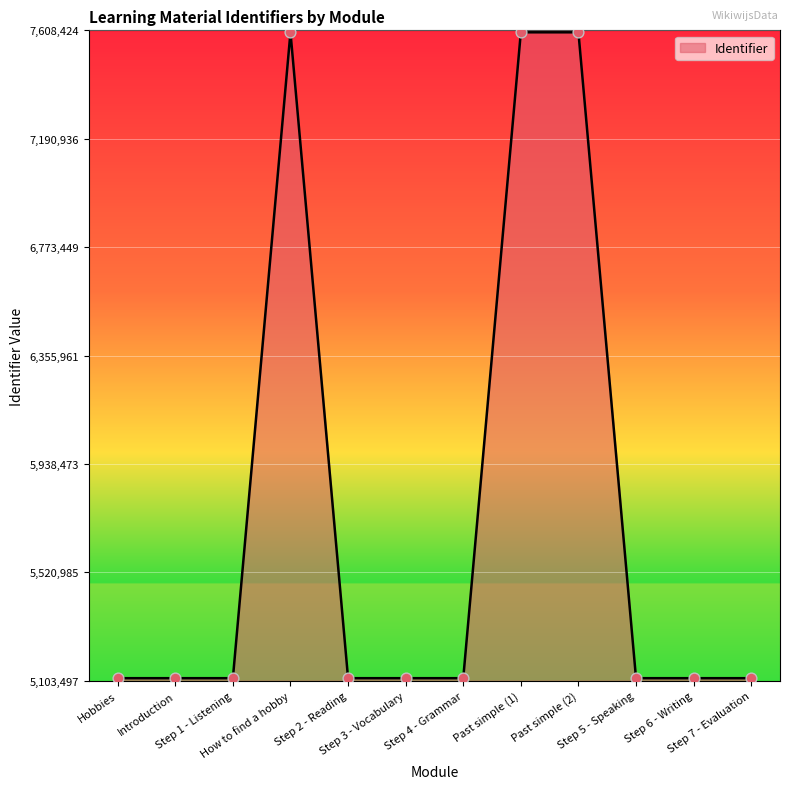

Approximately how many times larger is the value at Step 3 - Vocabulary compared to Step 2 - Reading?

1.0